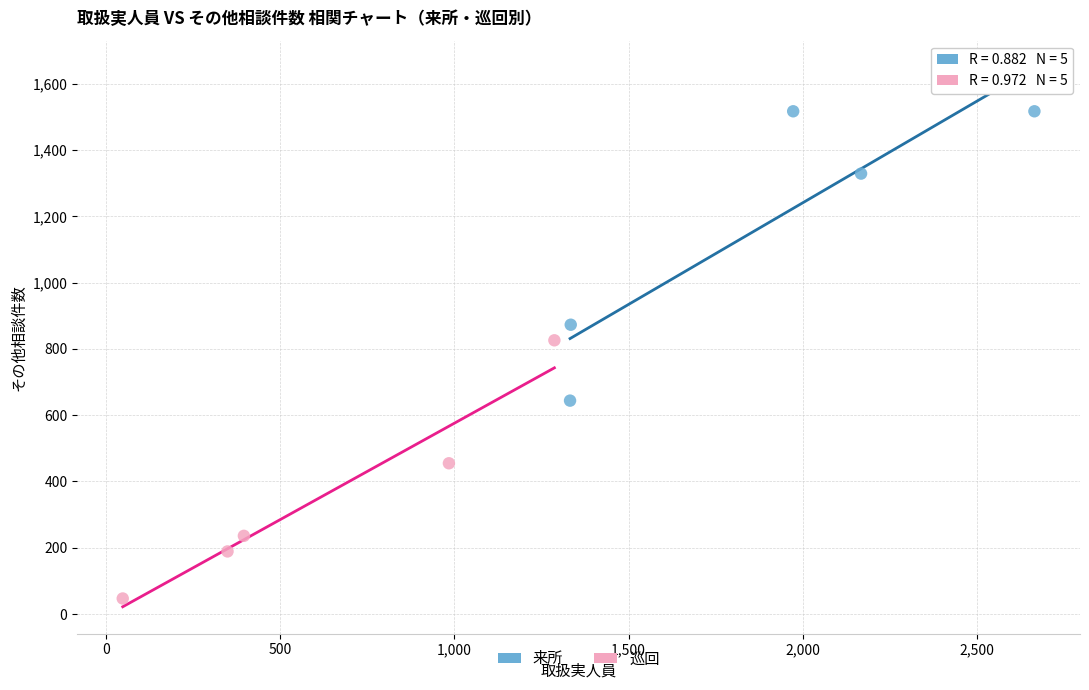

Which series has the widest spread of Y values?

来所